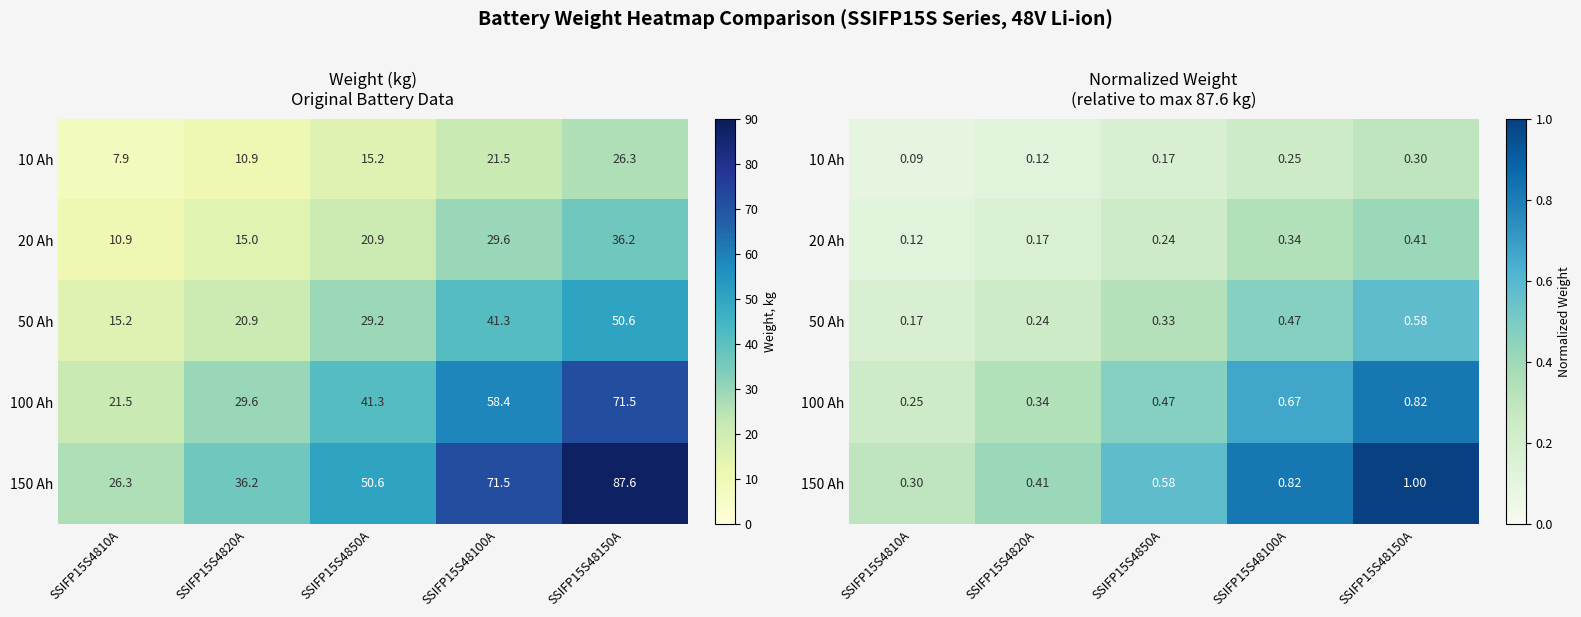

Is it true that 20 Ah equals 0.3 at SSIFP15S48100A?

True